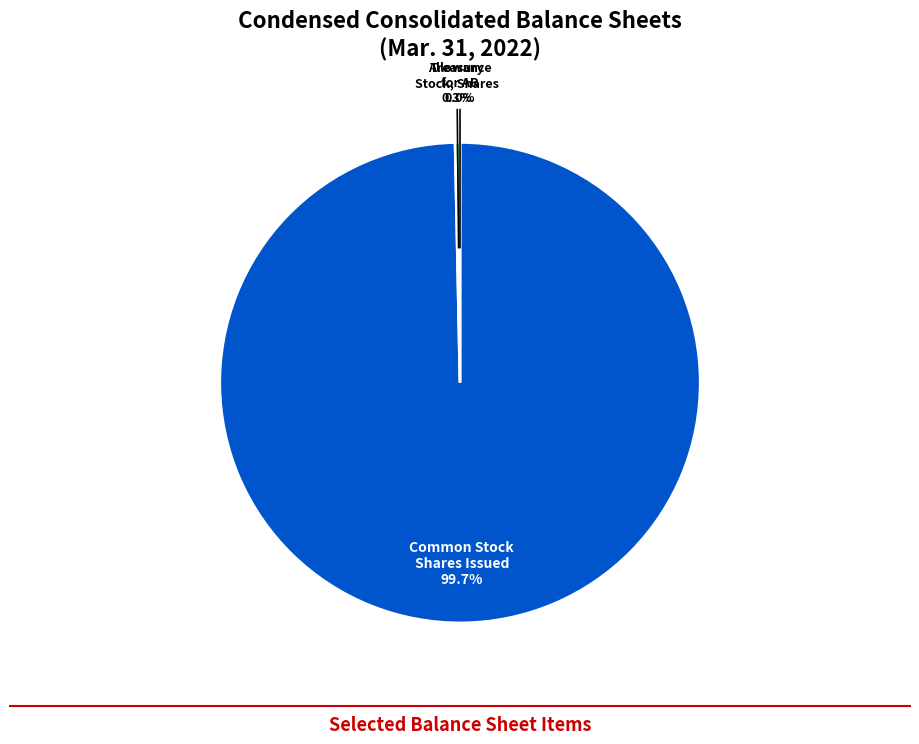

Is there a majority slice in this chart?

Yes